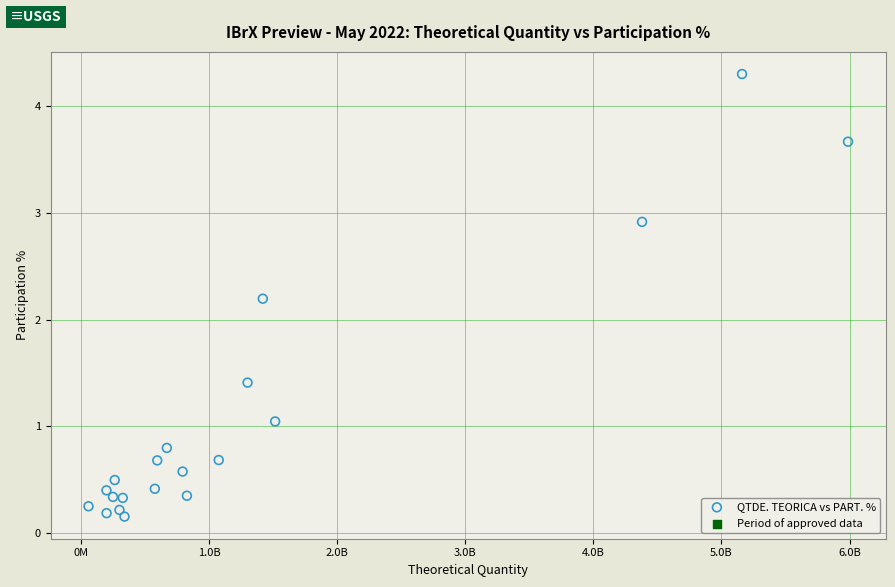

What Y value in the scatter plot is closest to 2?

2.2